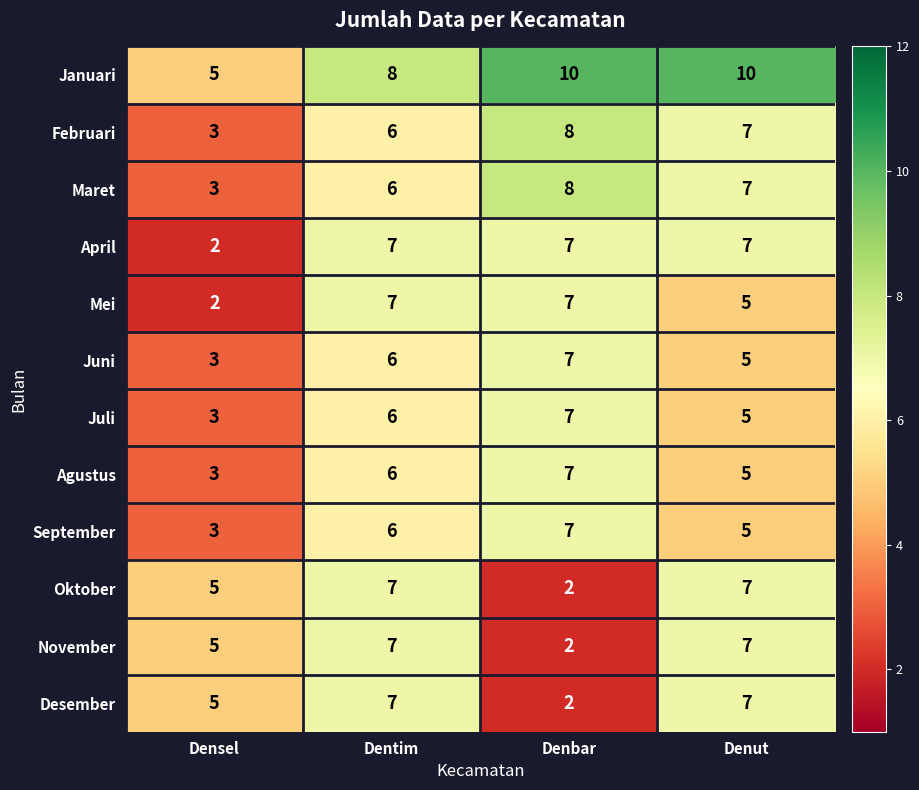

How many series are shown in this chart?

12